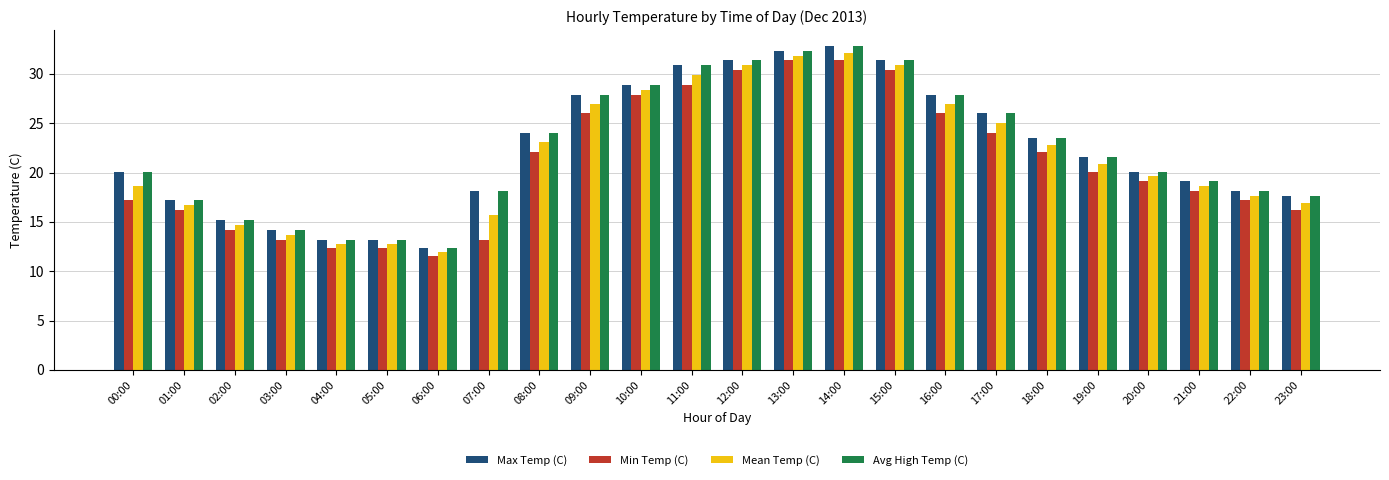

Are the bars horizontal?

No